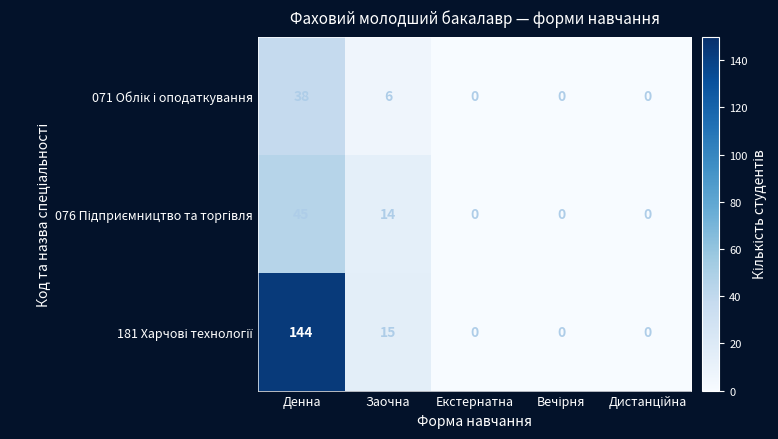

Which category has the highest value across all series?

Денна